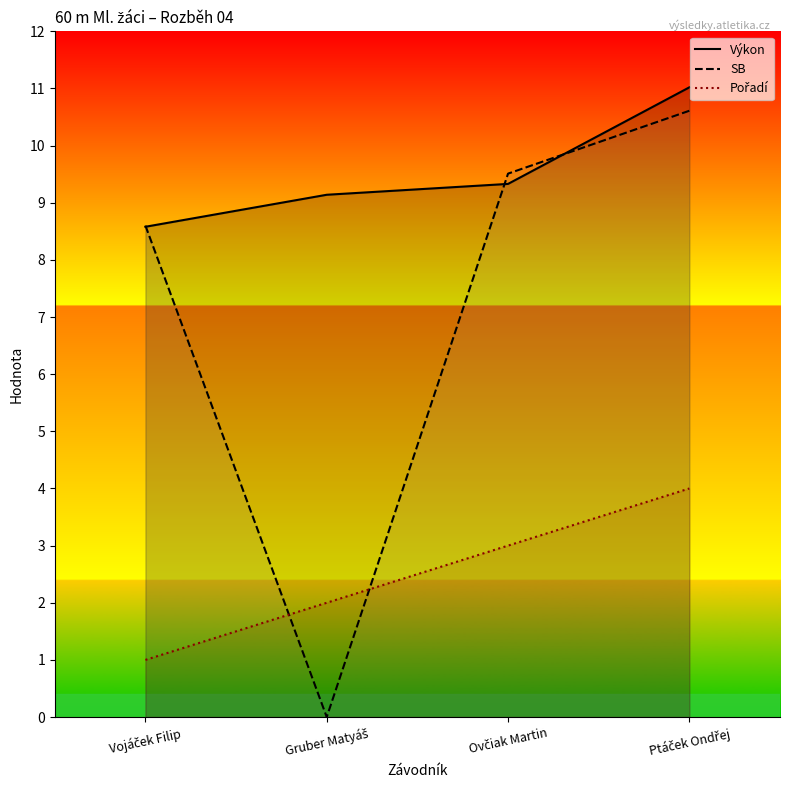

In SB, how many points are lower than both neighbors (excluding endpoints)?

1